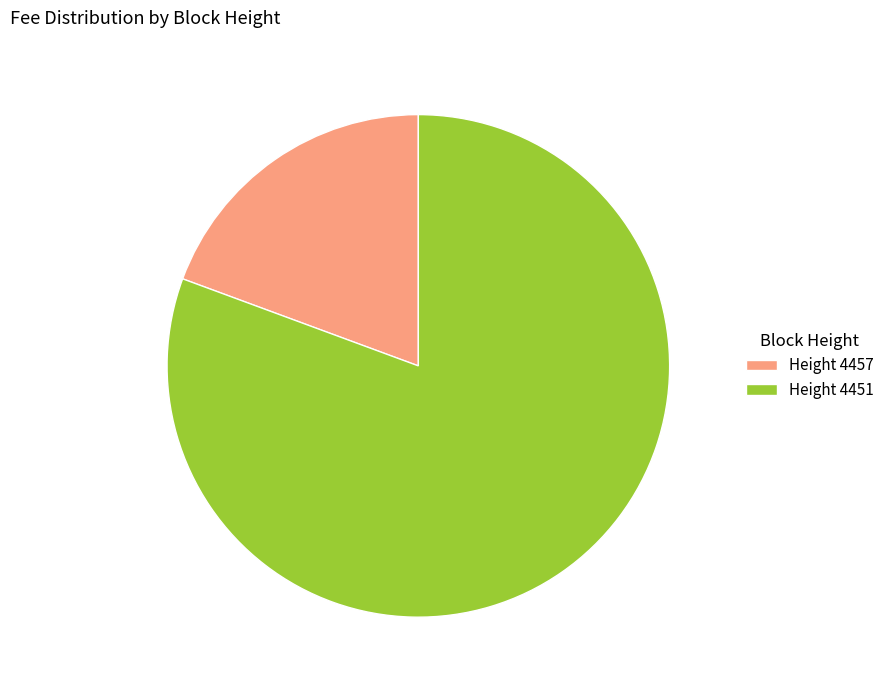

True or false: Height 4451 accounts for 86% of the total.

False